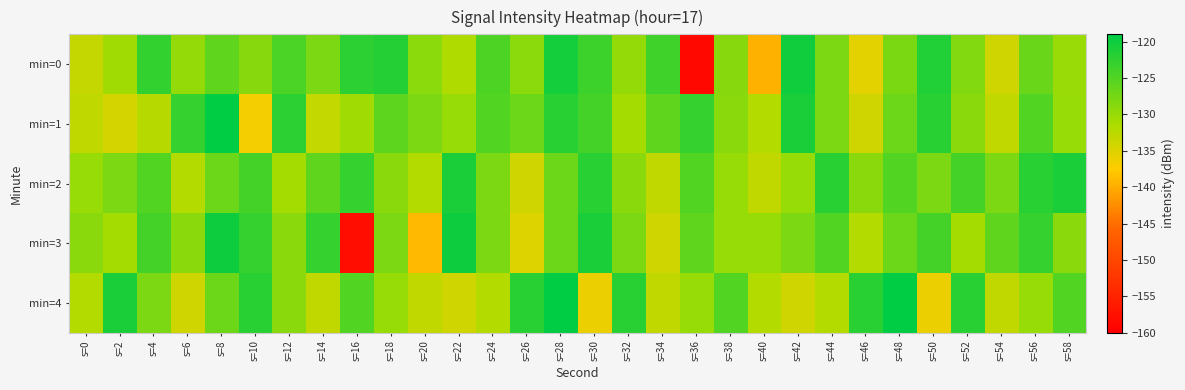

Between s=44 and s=20, which is larger?

s=44